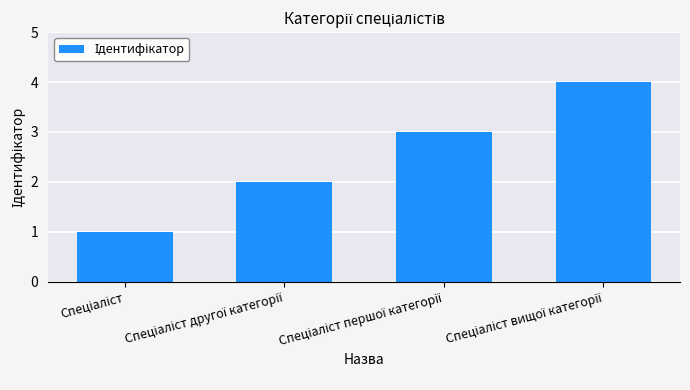

Count the number of categories in the chart.

4